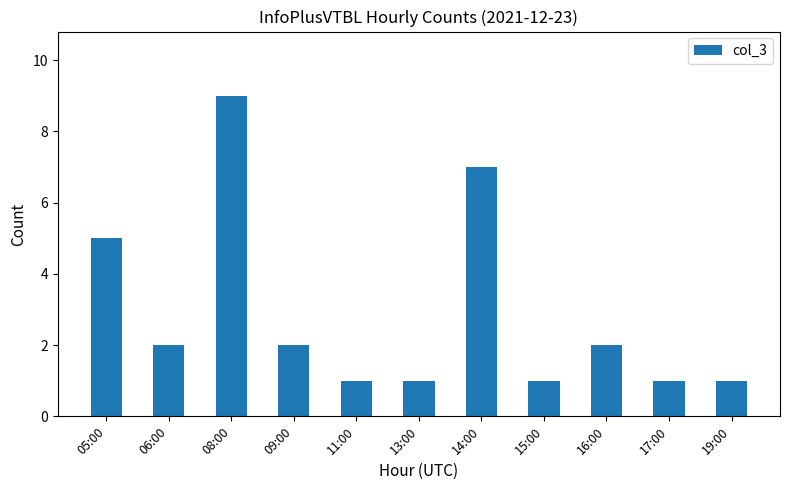

The chart shows a value of 0 at 17:00. True or false?

False